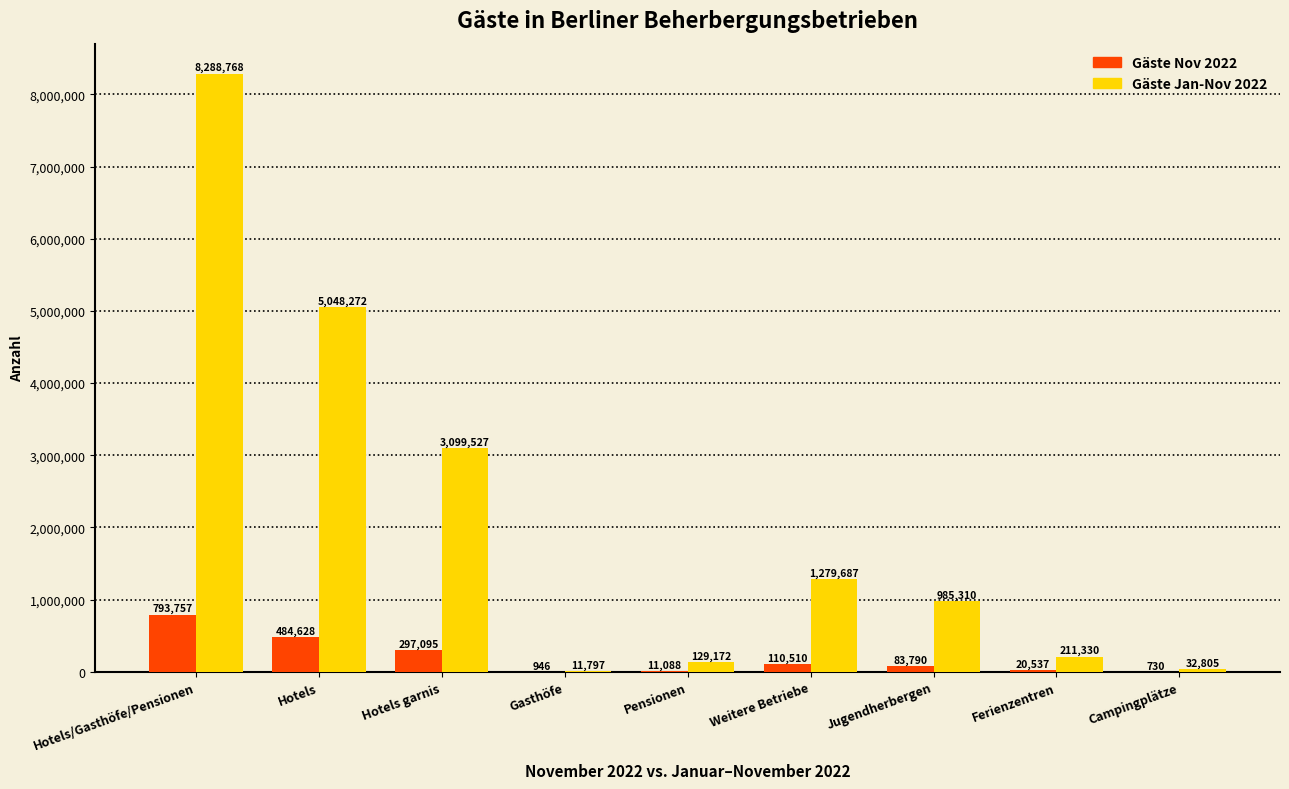

What is the sum of the Gäste Nov 2022 values at Pensionen and Ferienzentren?

31625